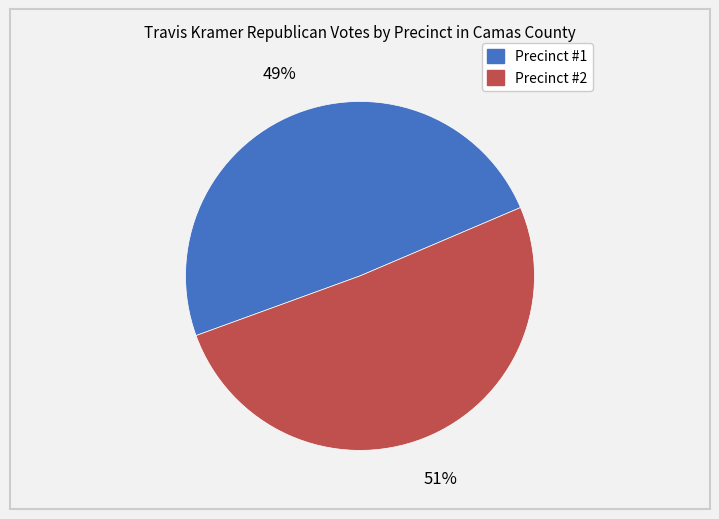

Is there any slice that represents more than half of the pie?

Yes